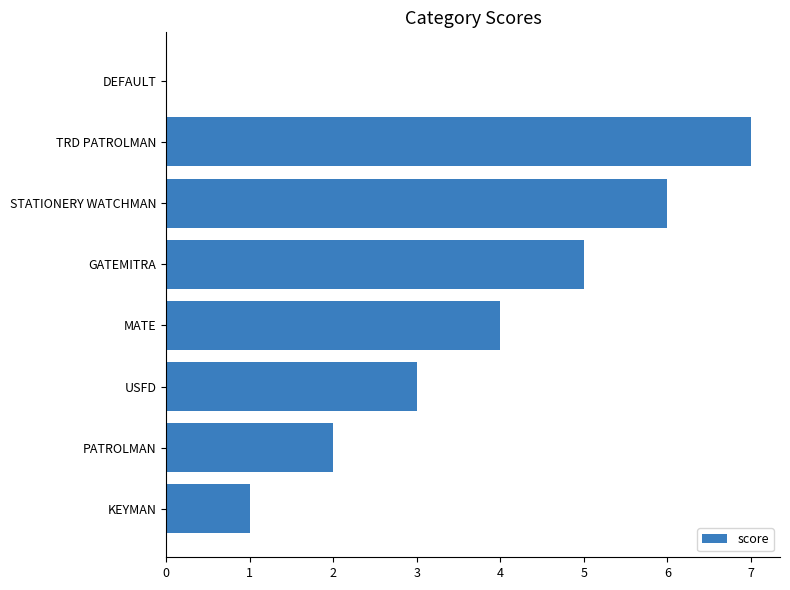

What value does the data have at TRD PATROLMAN?

7